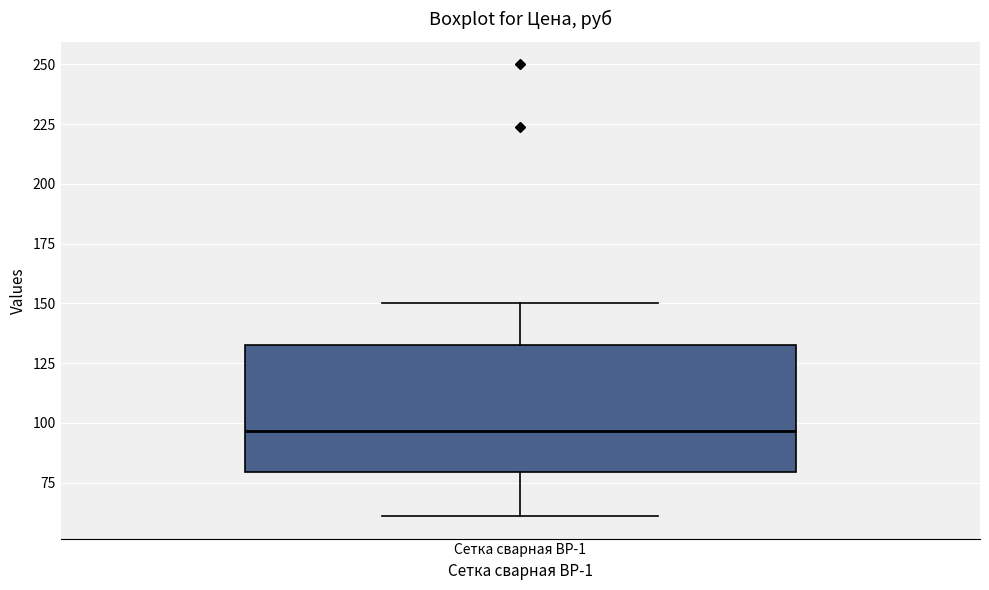

Read this box plot against the y-axis: the position of the median line, the range covered by the box, and the ends of both whiskers. The values are not printed on the chart, so give them approximately, as read against the axis.

median 95, box 80 to 135, whiskers 60 to 150